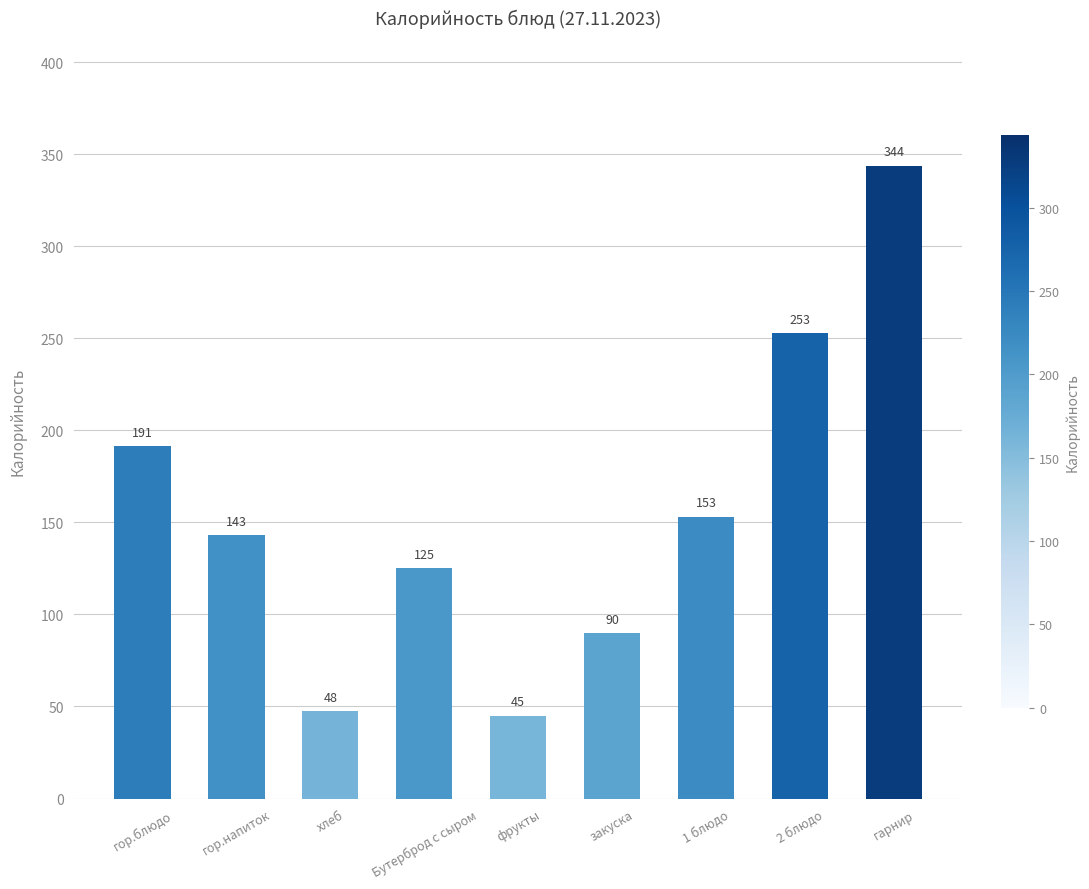

What is the difference between the values at хлеб and гор.напиток?

95.4